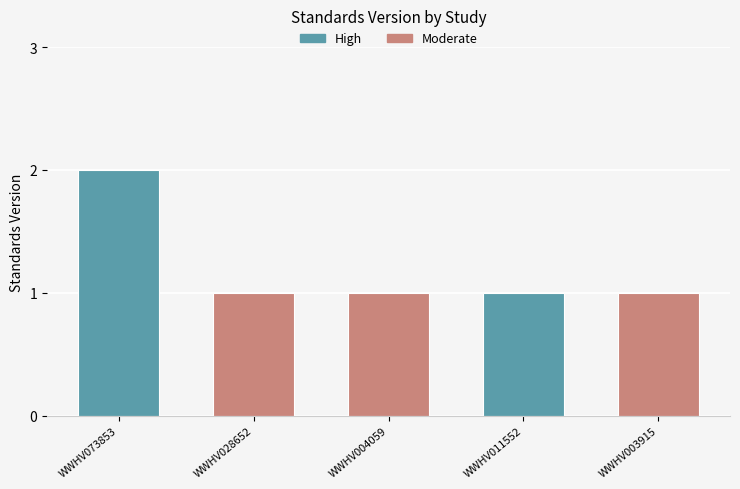

The value at WWHV073853 is 3. True or false?

False